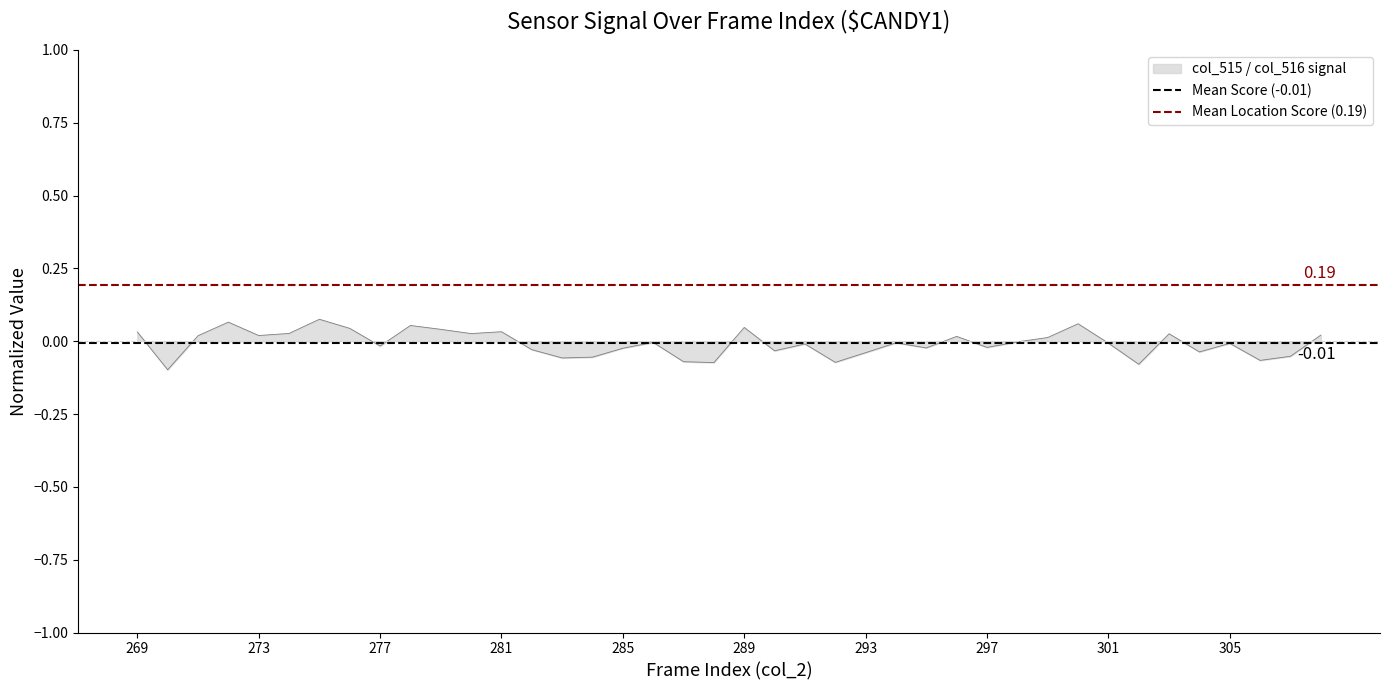

Is the value of Mean Location Score (0.19) at 269 greater than the value of Mean Score (-0.01) at 269?

Yes